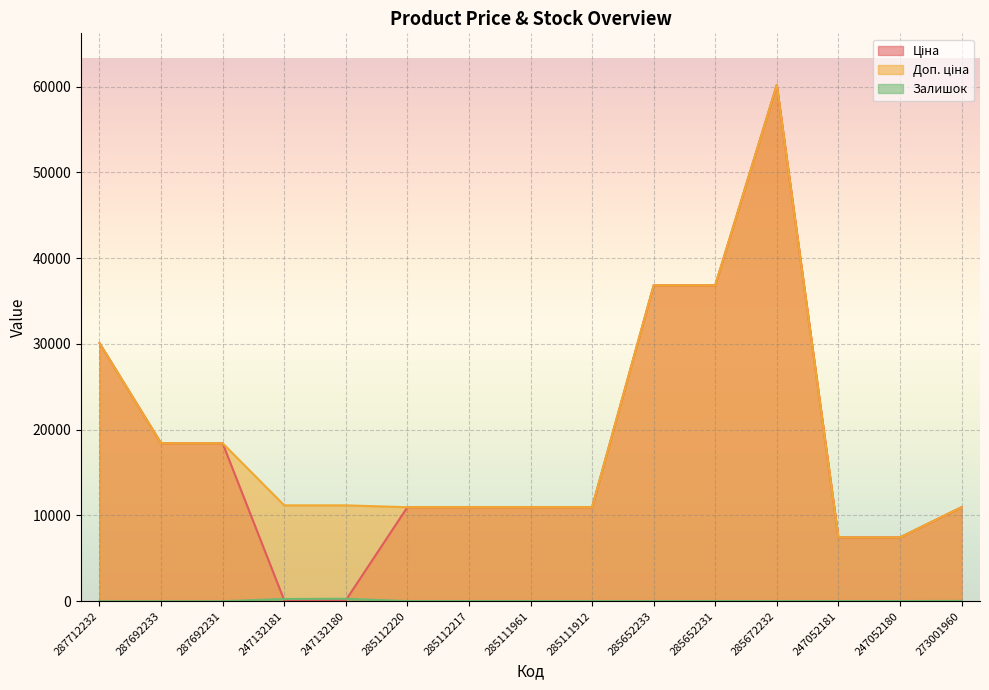

True or false: Залишок has a value of 3.7 at 285672232.

False